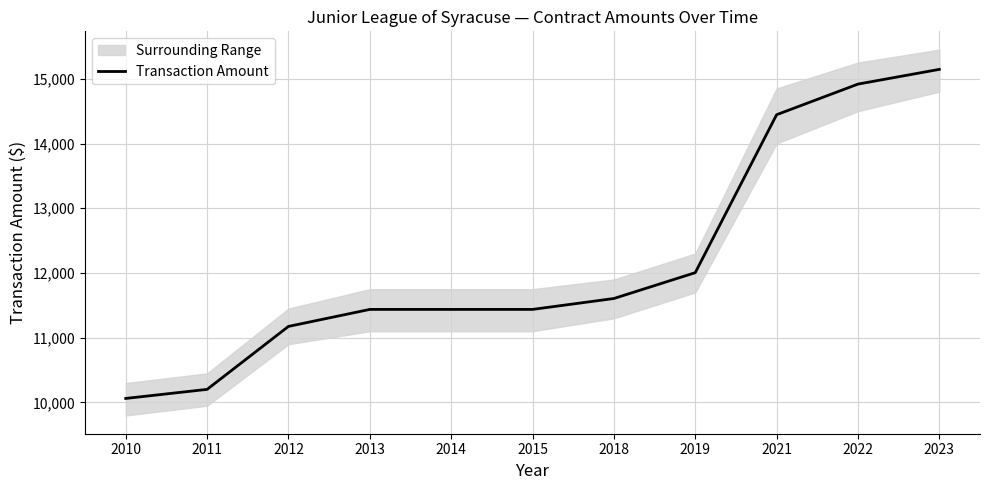

Where does the data first go above 11437?

2013